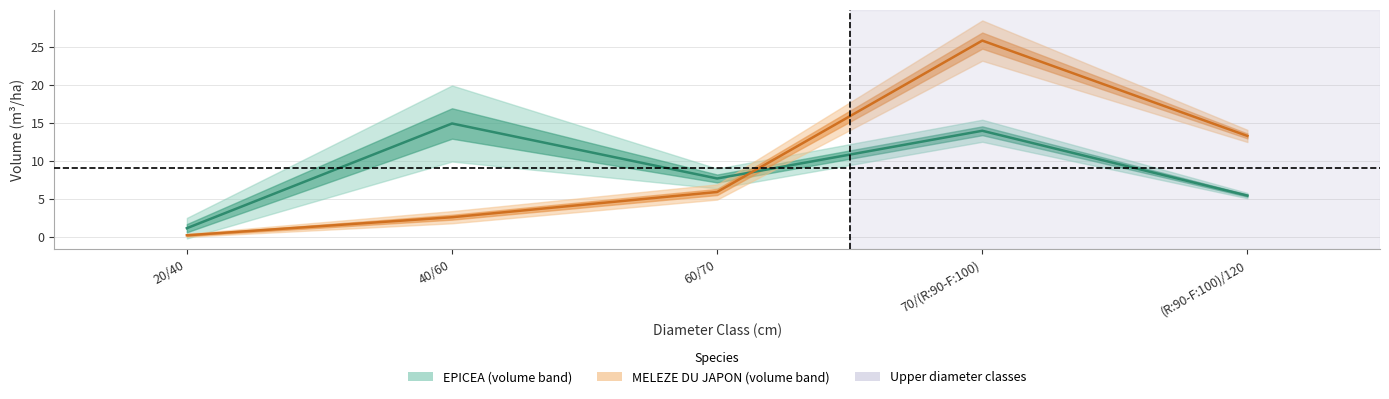

List the labels in order of MELEZE DU JAPON value, largest first.

70/(R:90-F:100), (R:90-F:100)/120, 60/70, 40/60, 20/40